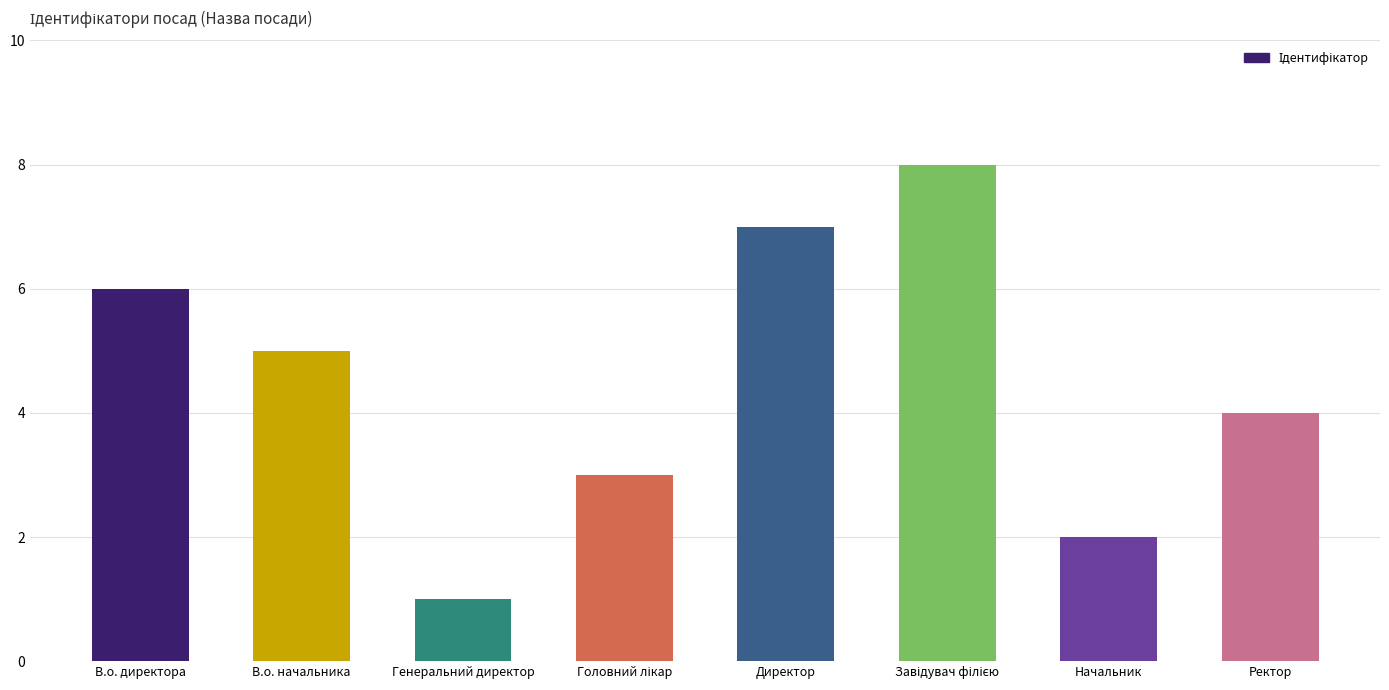

Is it true that the value at Ректор is 4?

True